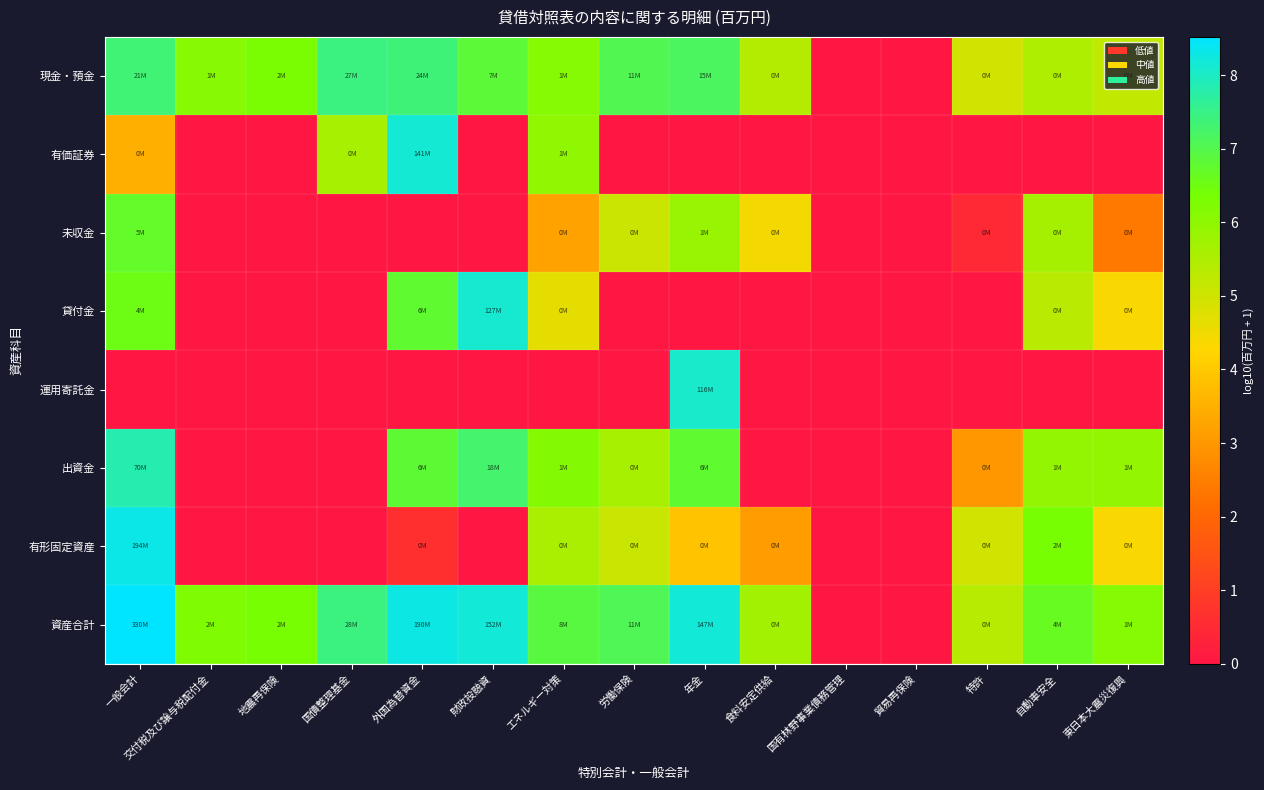

Which series has the largest range (max minus min)?

資産合計